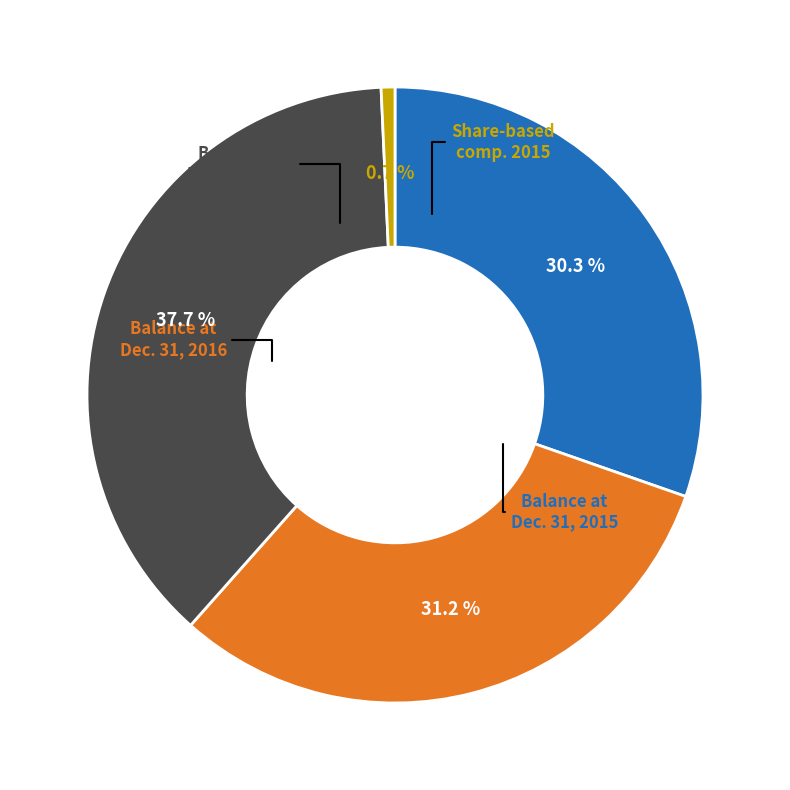

To the nearest percent, what is the average slice percentage?

25%